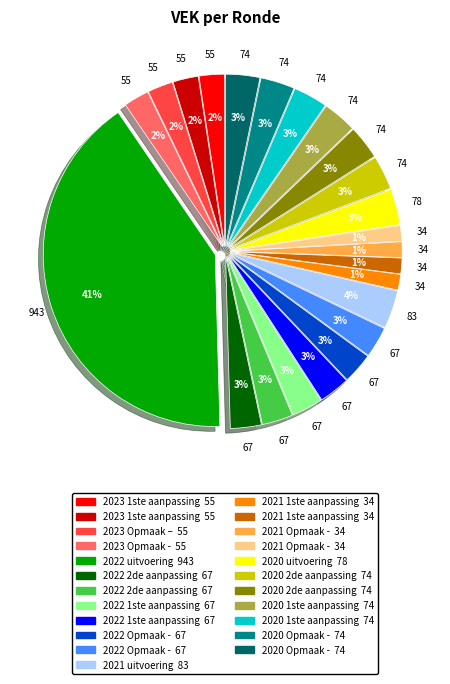

To the nearest percent, what is the average slice percentage?

4%